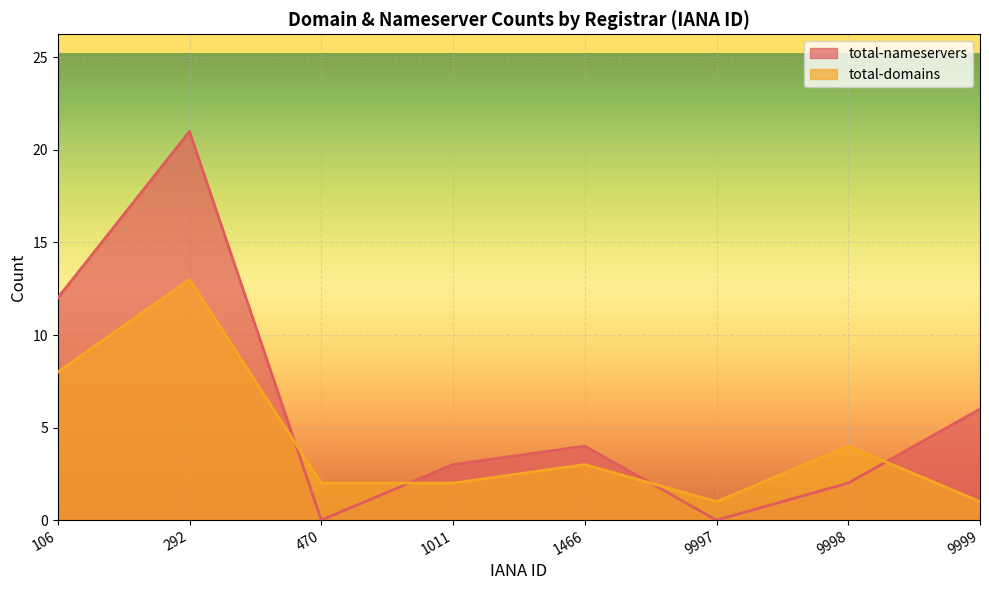

Between 9998 and 292, which is larger?

292